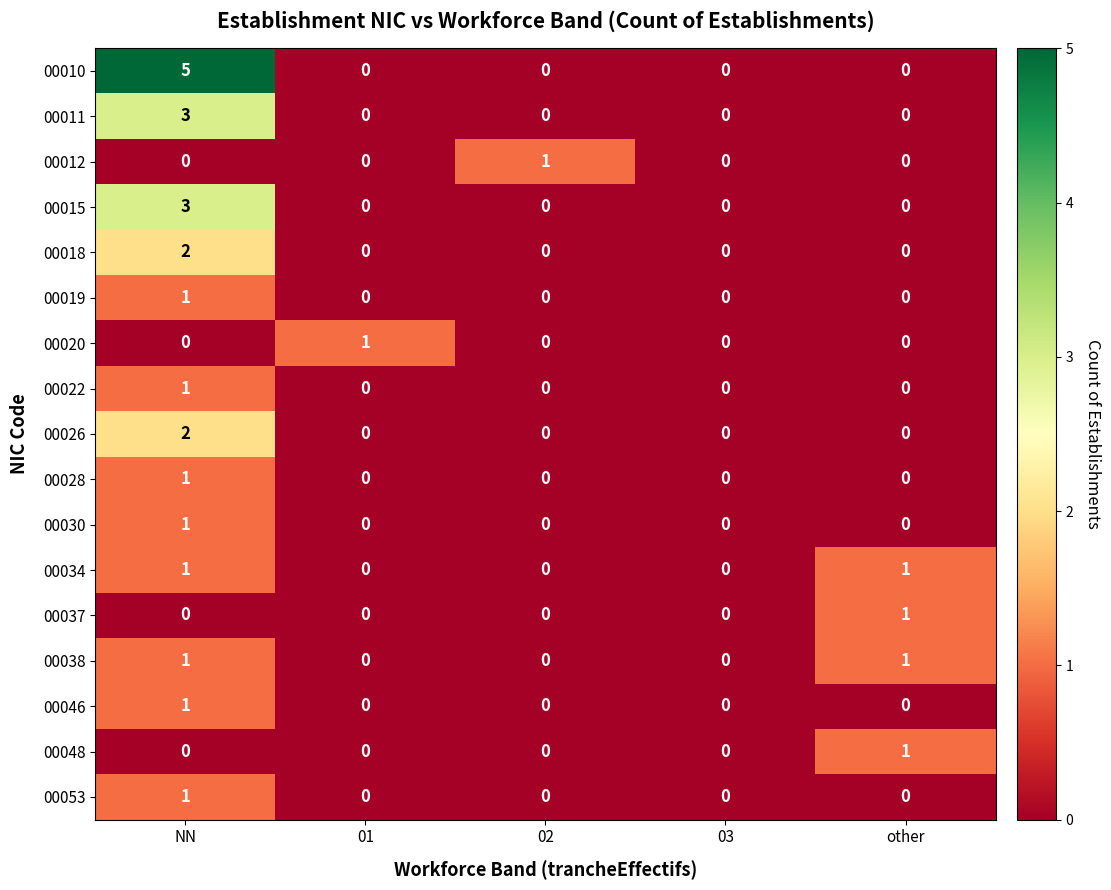

What is the highest value of the 00010 series?

5